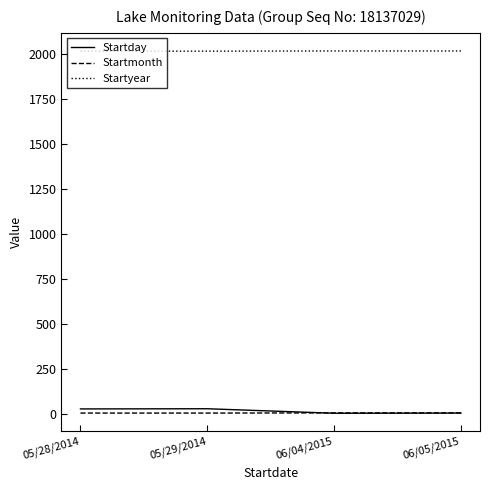

True or false: Startyear and Startday intersect in this chart.

False